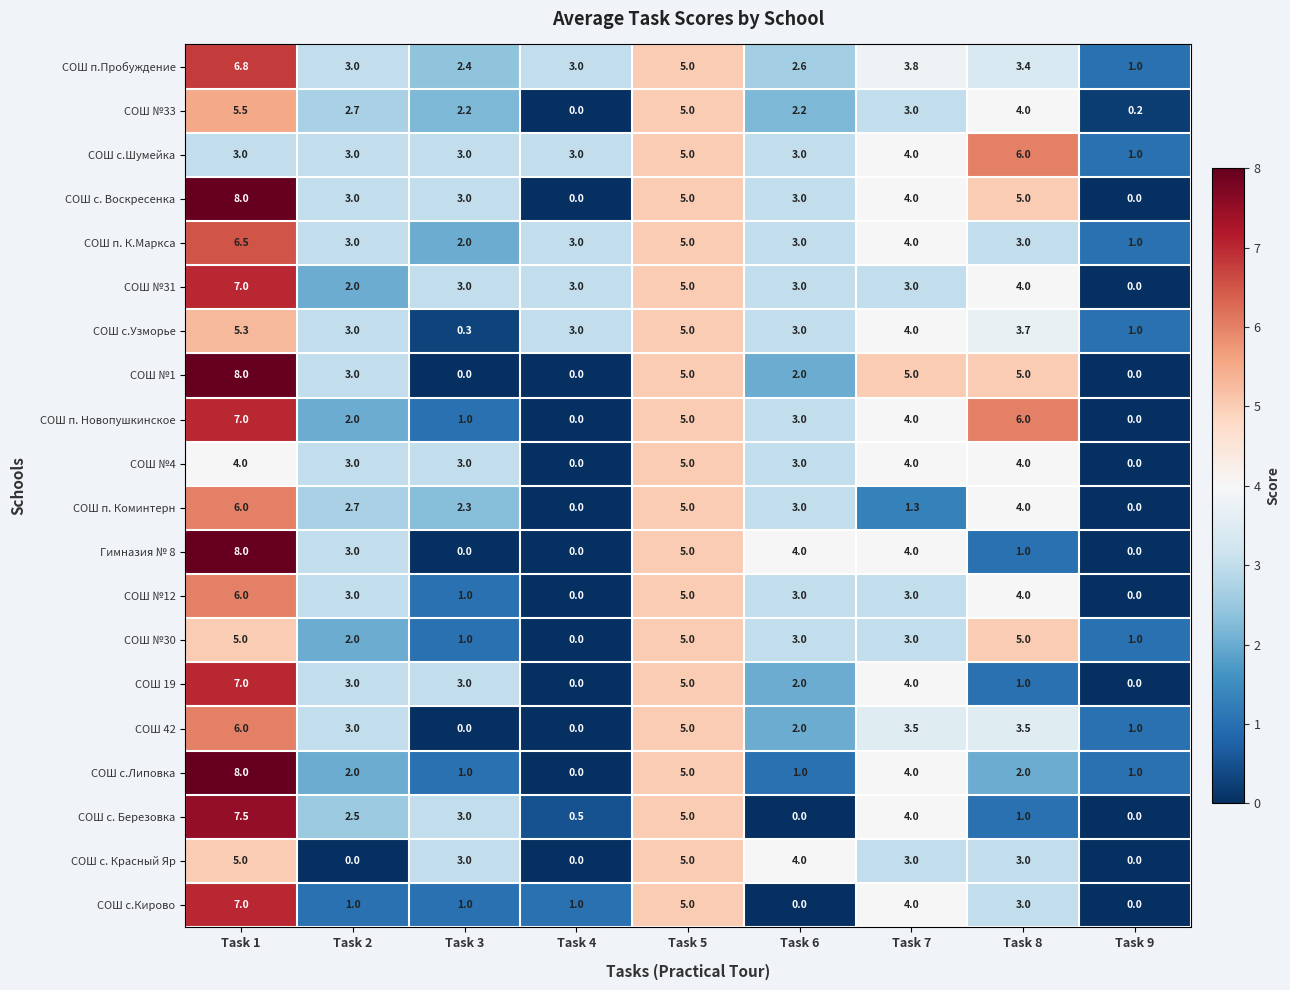

Read the СОШ с.Узморье value at Task 9.

1.0